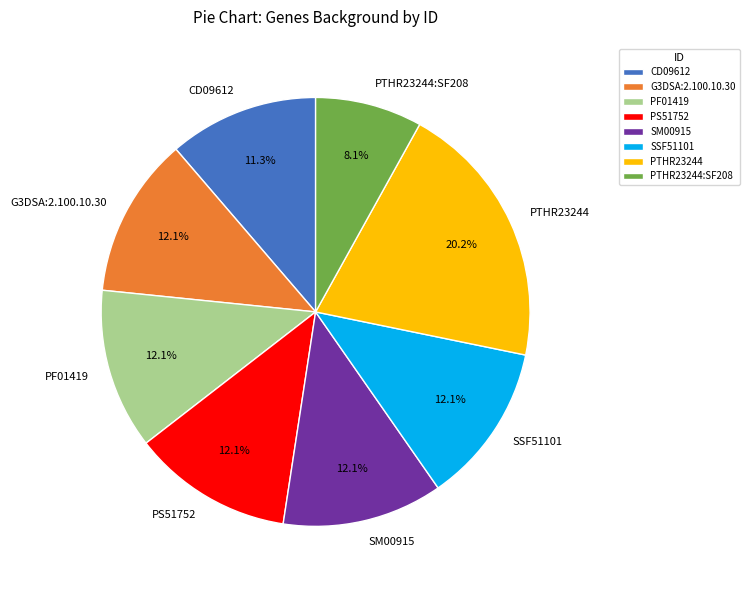

True or false: PF01419 accounts for 22% of the total.

False